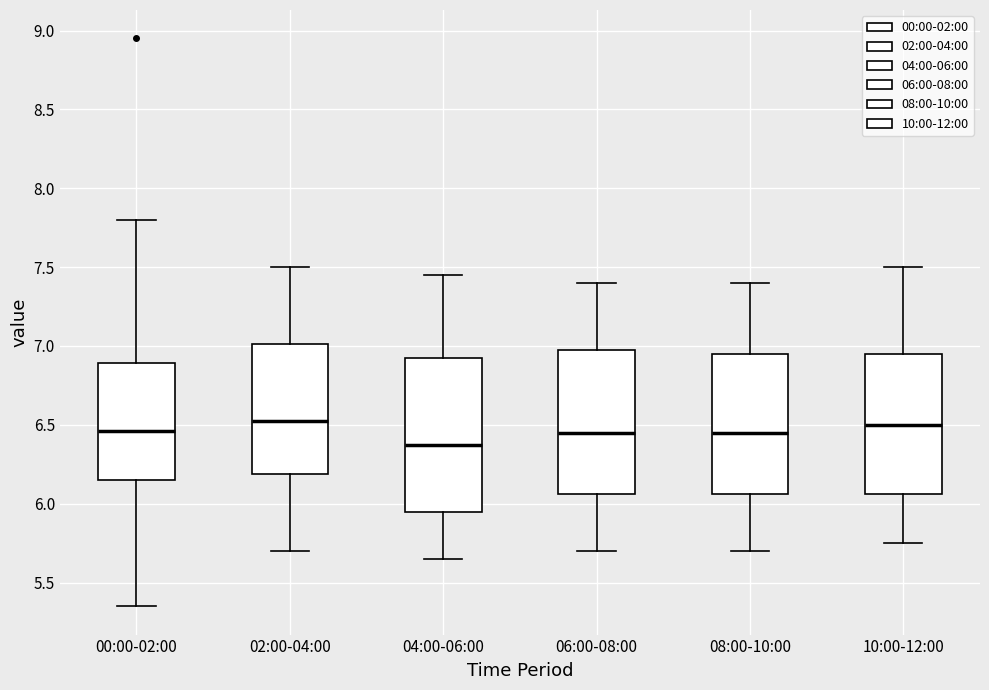

Where does the median line of the box for 08:00-10:00 sit on the y-axis? The values are not printed on the chart, so give them approximately, as read against the axis.

6.45